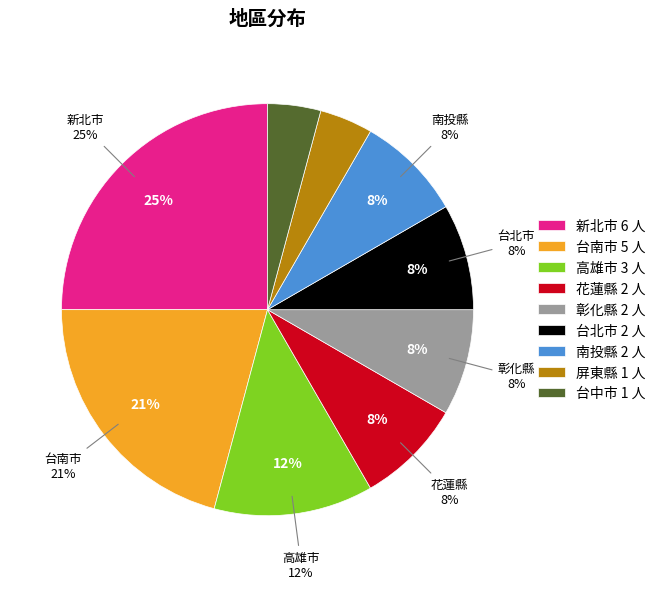

To the nearest percent, what percentage of the pie is 屏東縣?

4%